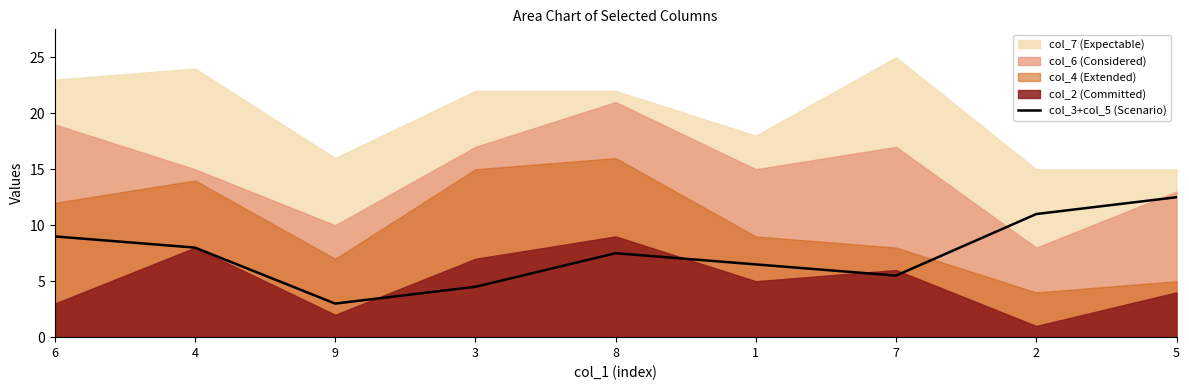

What is the value of the 5th point from the left?

7.5